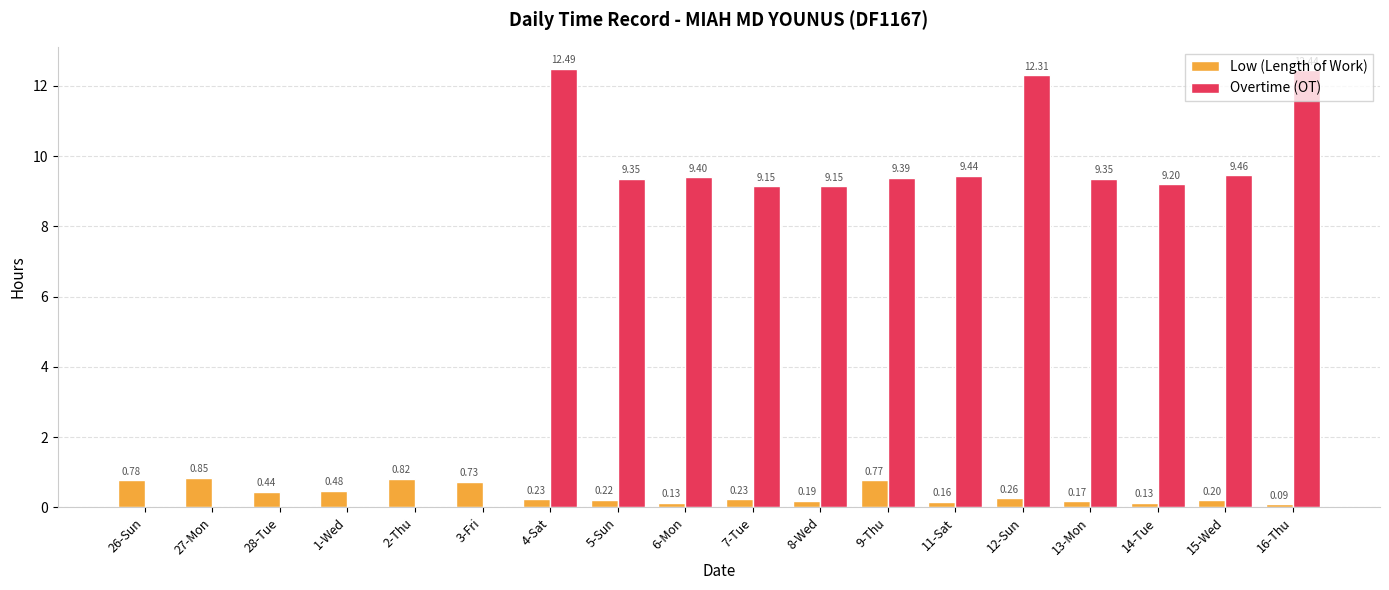

Are the bars horizontal?

No